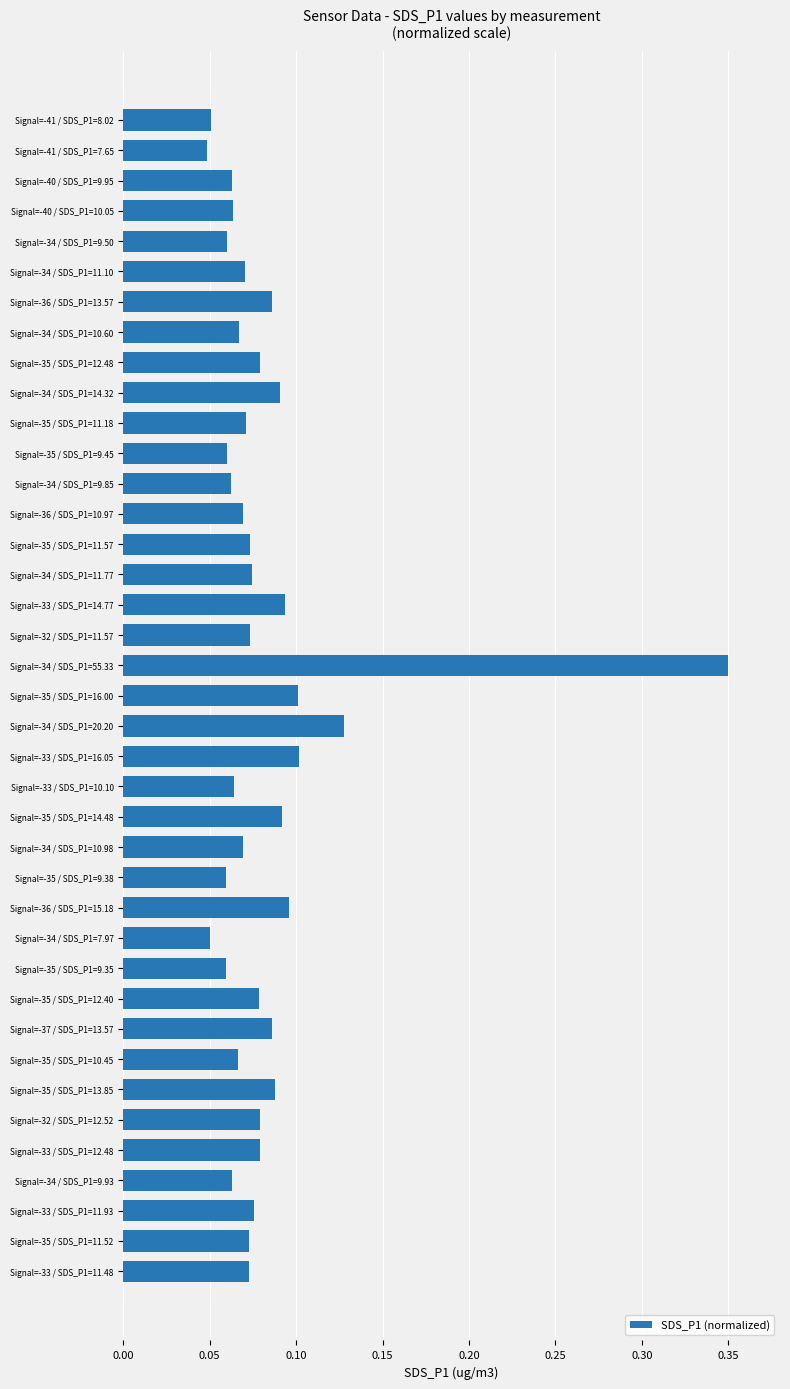

What is the label of the 14th bar from the top?

Signal=-36 / SDS_P1=10.97